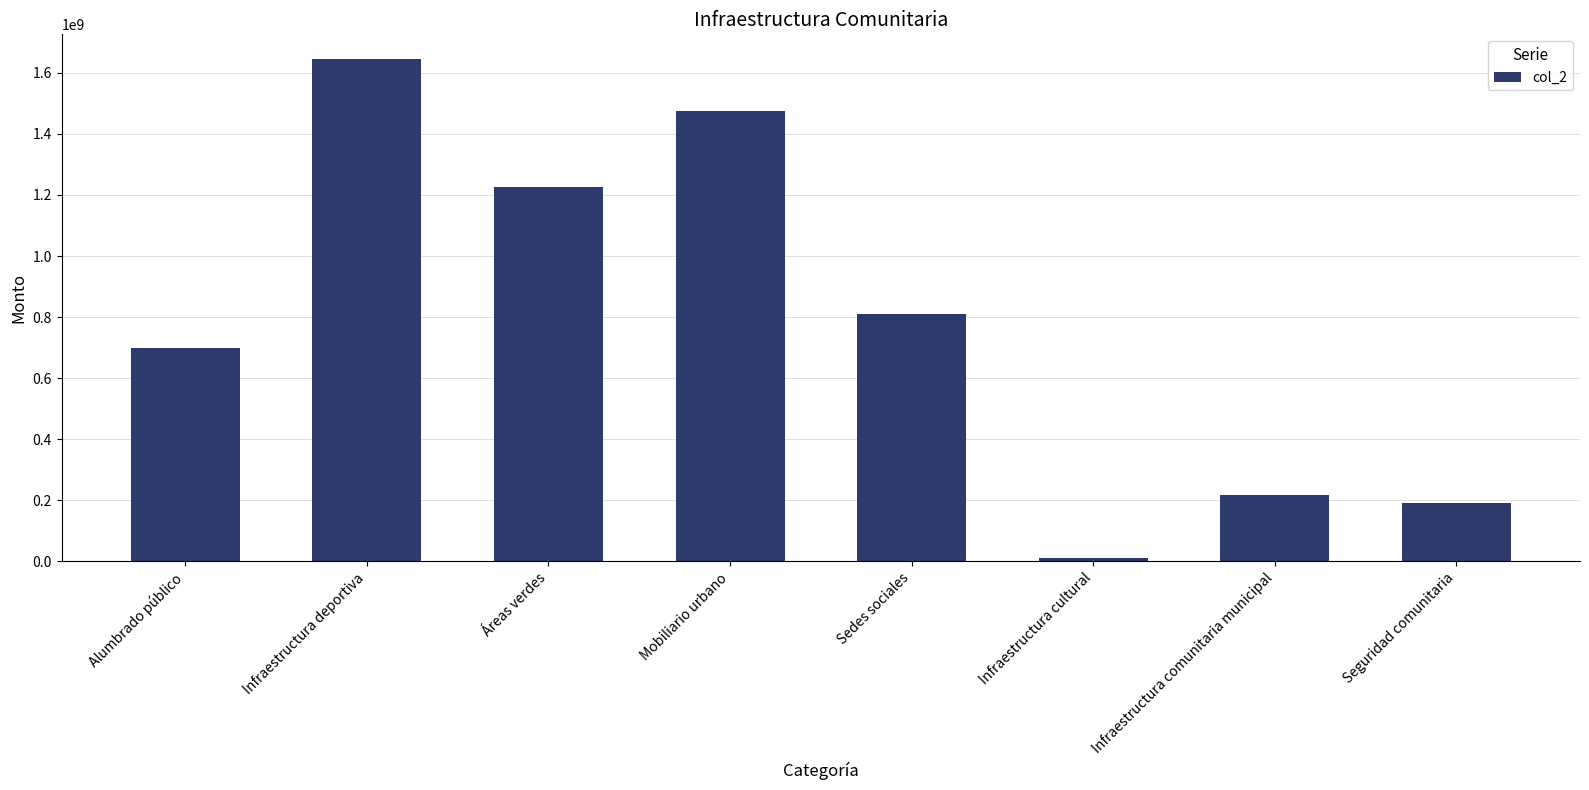

Rank the categories by value from lowest to highest.

Infraestructura cultural, Seguridad comunitaria, Infraestructura comunitaria municipal, Alumbrado público, Sedes sociales, Áreas verdes, Mobiliario urbano, Infraestructura deportiva